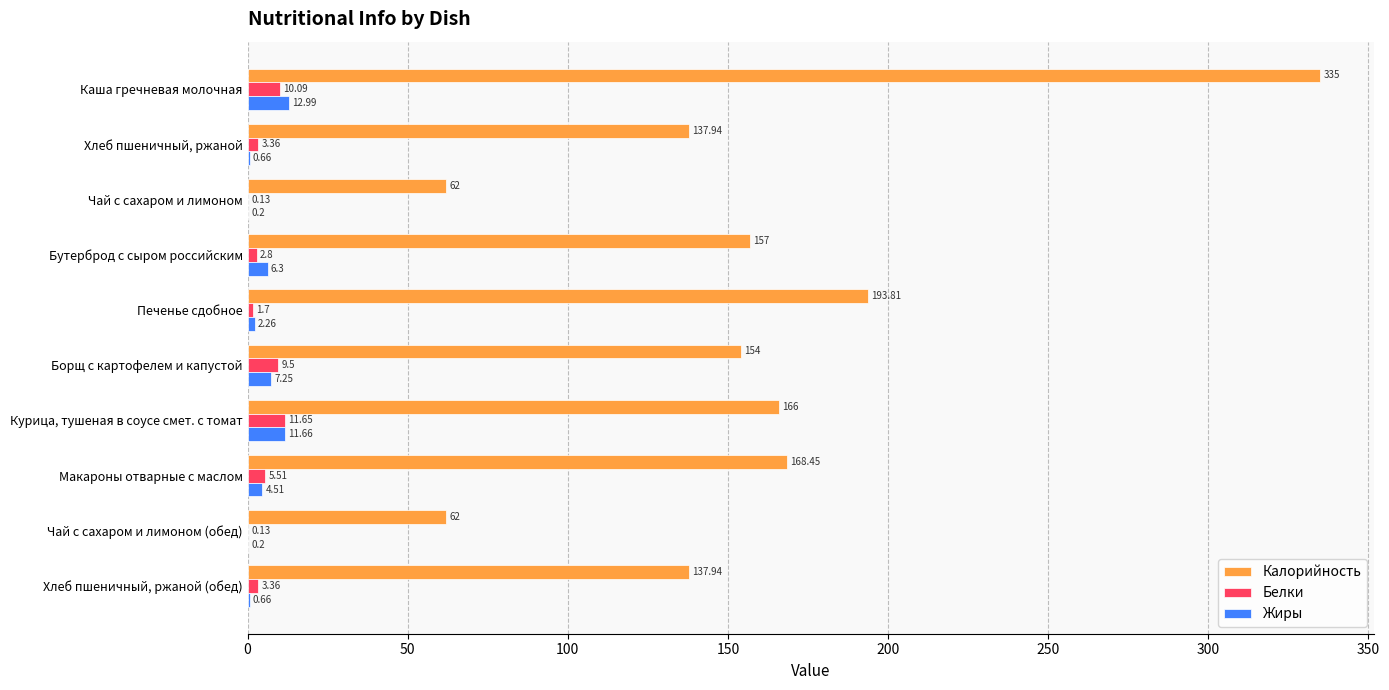

Count the number of data series in this chart.

3